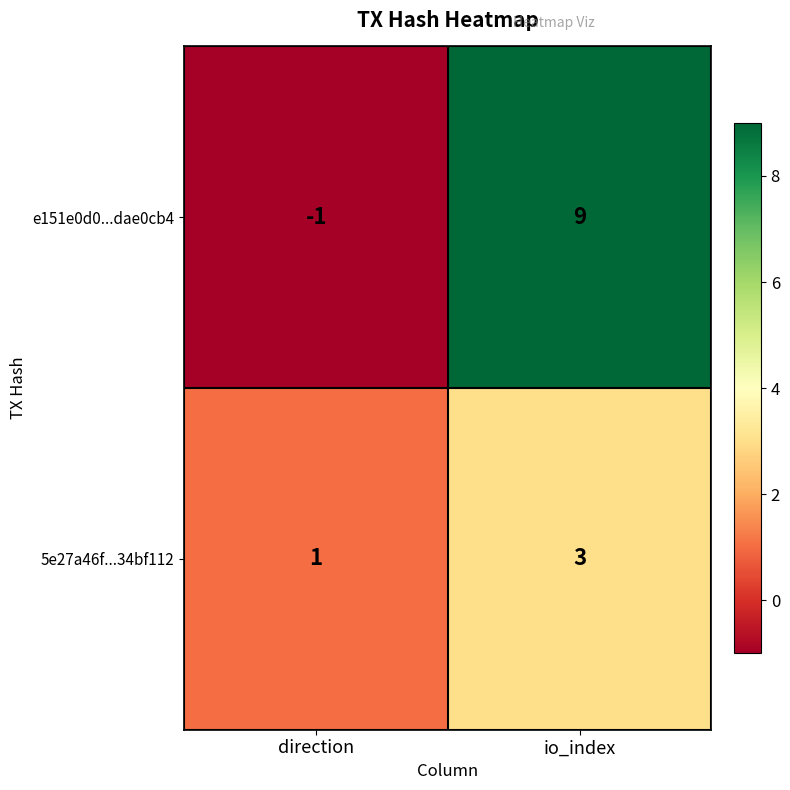

What is the sum of the 5e27a46f...34bf112 values at direction and io_index?

4